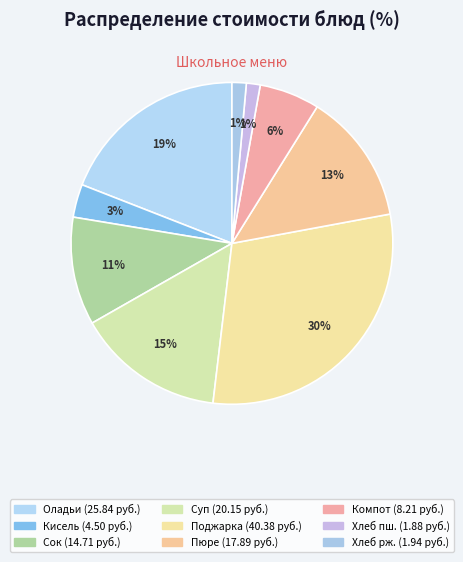

How many slices are in this pie chart?

9